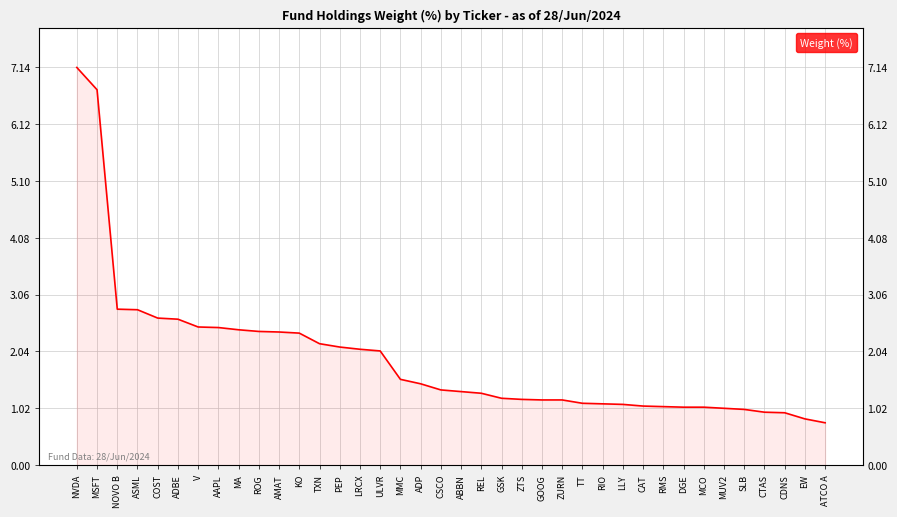

How many values are below 1?

4